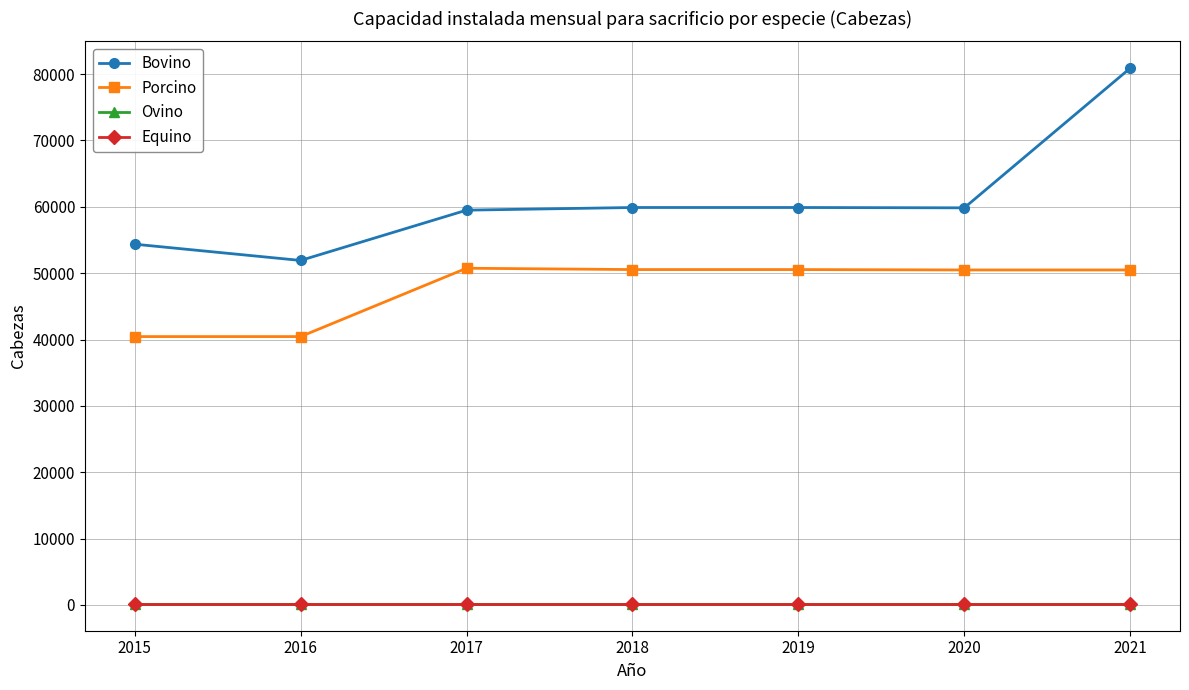

What is the highest value of the Porcino series?

50745